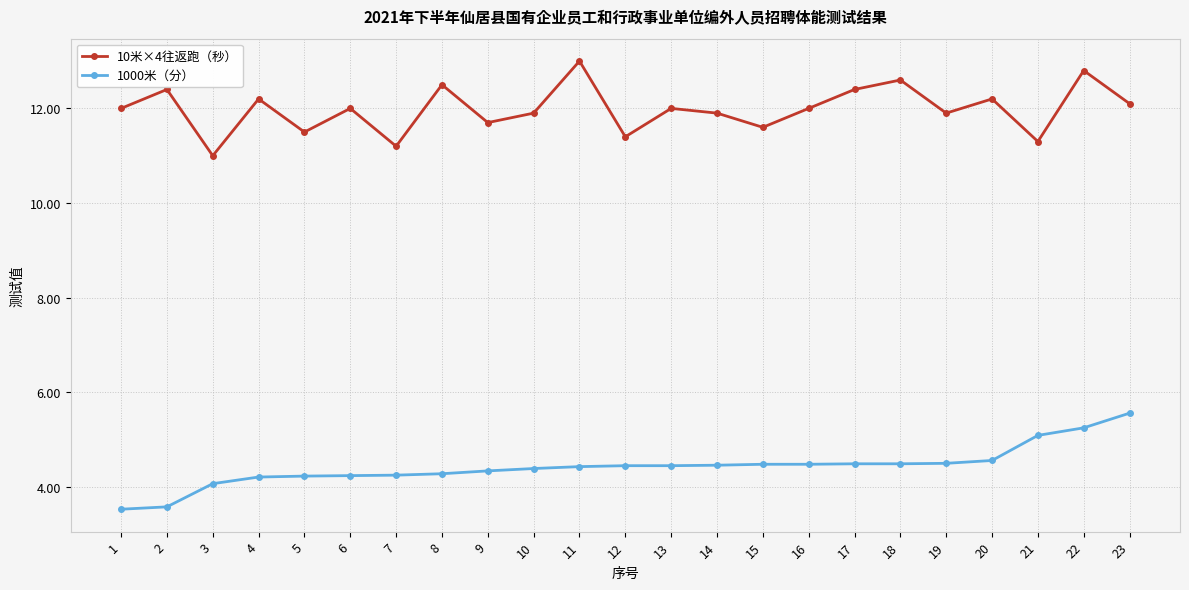

What is the sum of the 1000米（分） values at 8 and 21?

9.4